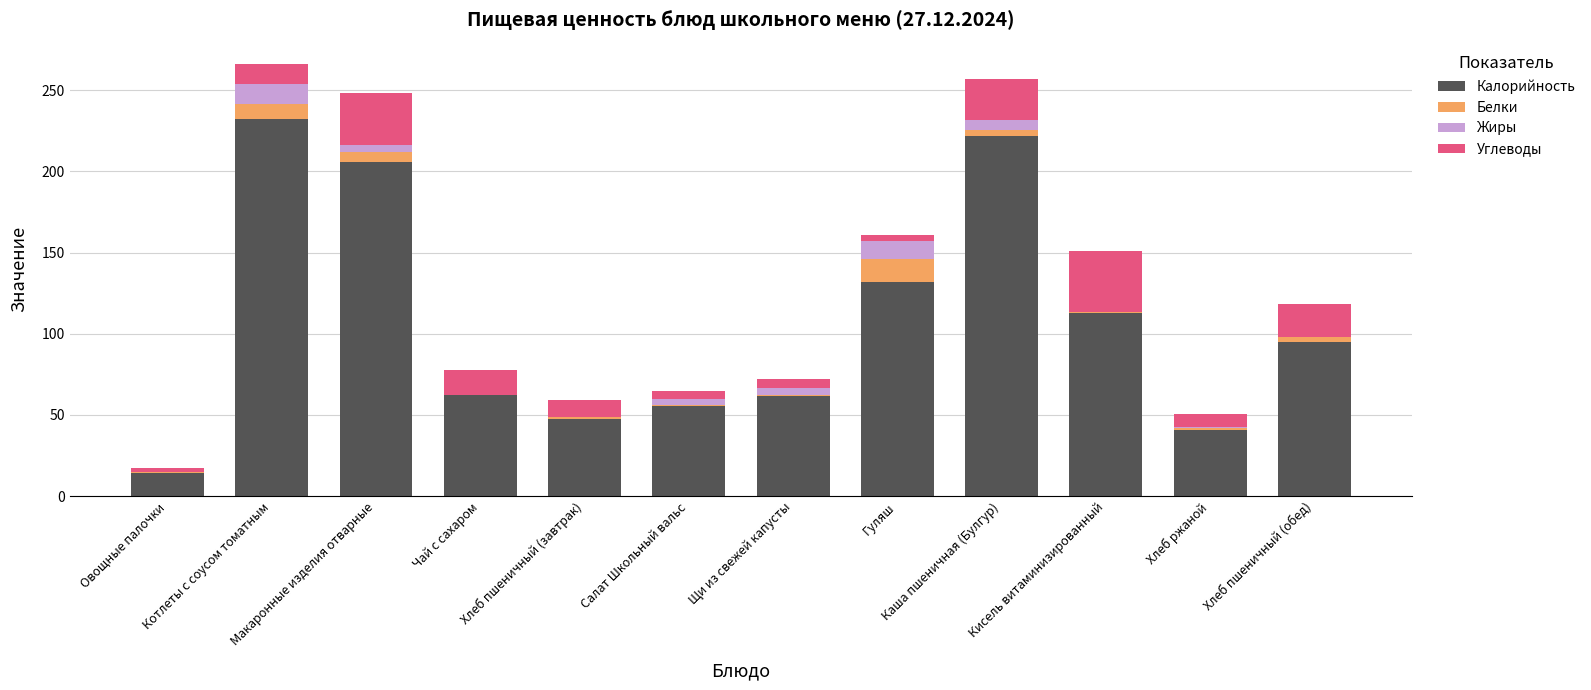

What are all the series names shown in the legend?

Калорийность, Белки, Жиры, Углеводы